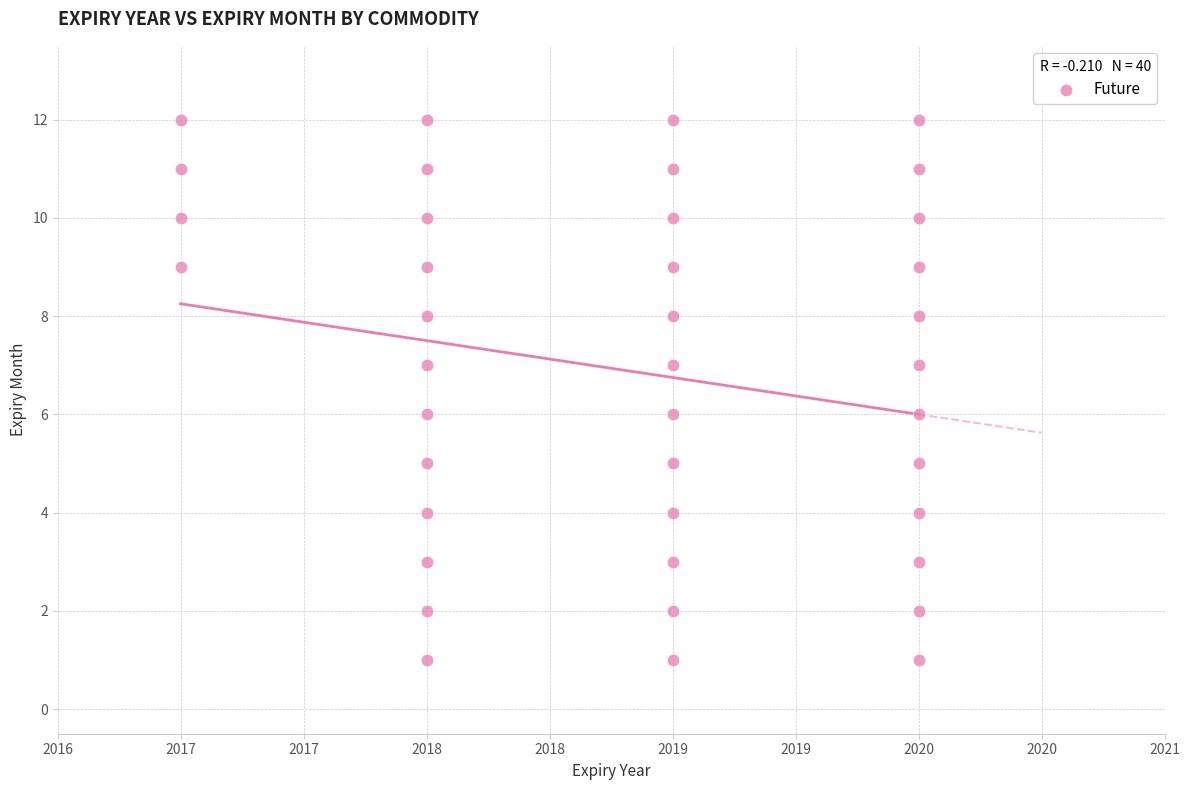

What is the range of X values (max minus min)?

3